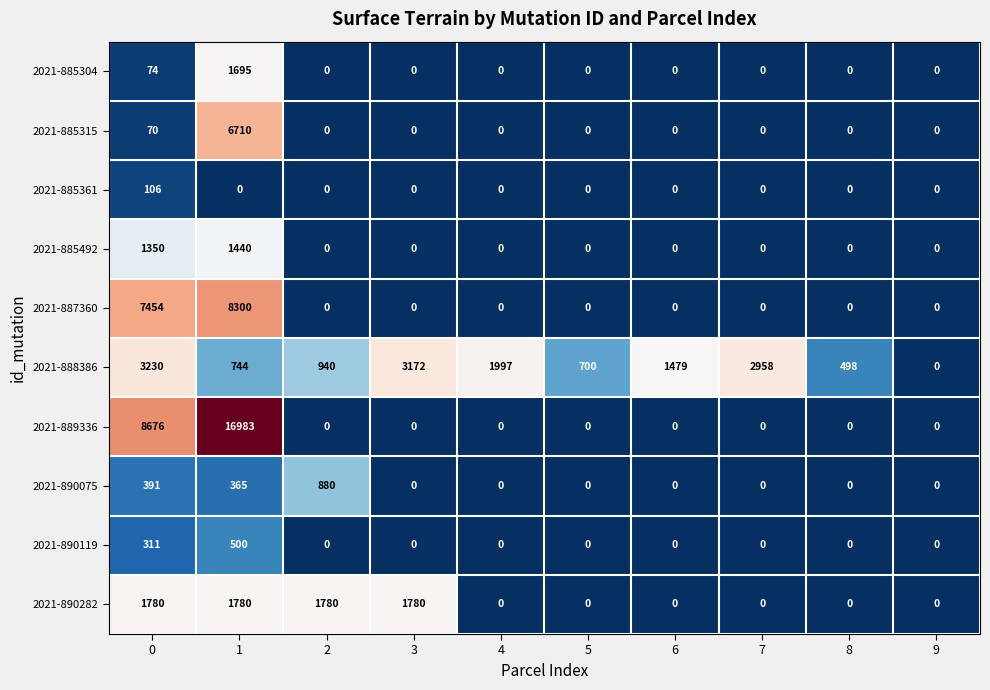

The value of 2021-889336 at 2 is 9954. True or false?

False